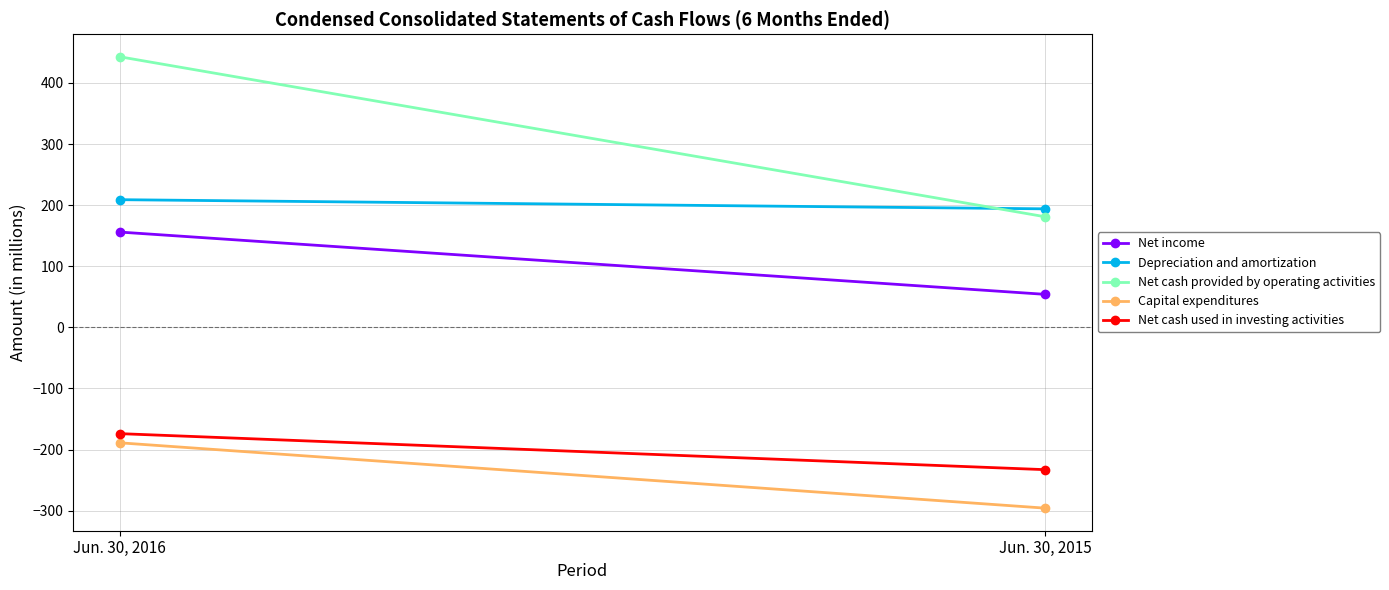

Reading left to right, transcribe all the data shown in this chart.

Net income: Jun. 30, 2016=156	Jun. 30, 2015=54
Depreciation and amortization: Jun. 30, 2016=209	Jun. 30, 2015=194
Net cash provided by operating activities: Jun. 30, 2016=443	Jun. 30, 2015=181
Capital expenditures: Jun. 30, 2016=-189	Jun. 30, 2015=-296
Net cash used in investing activities: Jun. 30, 2016=-174	Jun. 30, 2015=-233